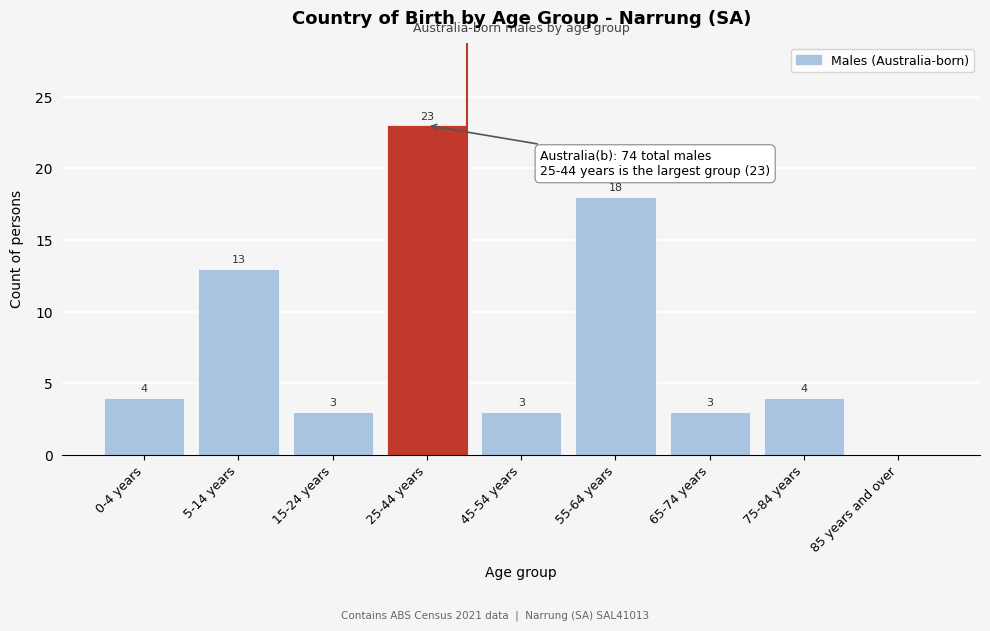

Reading left to right, list all the values displayed in this chart.

0-4 years=4	5-14 years=13	15-24 years=3	25-44 years=23	45-54 years=3	55-64 years=18	65-74 years=3	75-84 years=4	85 years and over=0